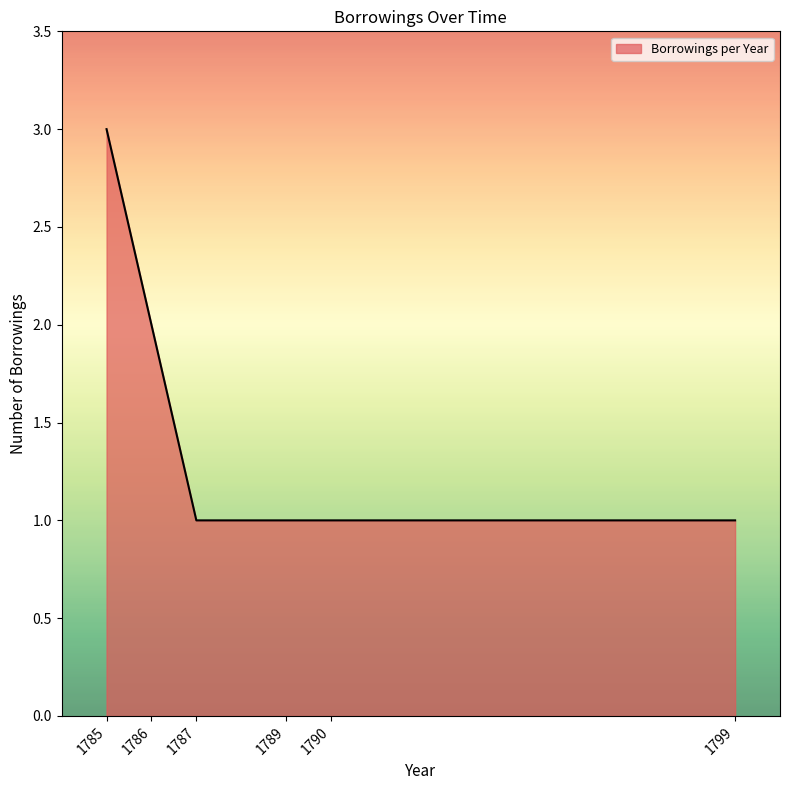

Count the number of categories in the chart.

6